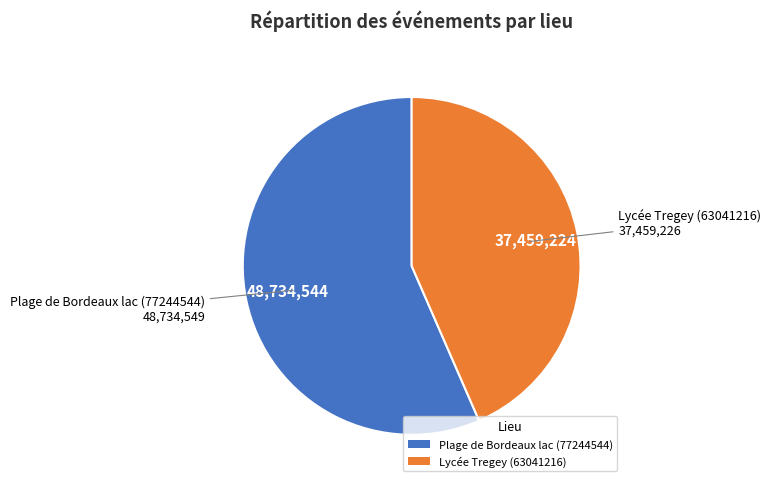

Is the sum of Lycée Tregey (63041216) and Plage de Bordeaux lac (77244544) greater than half?

Yes